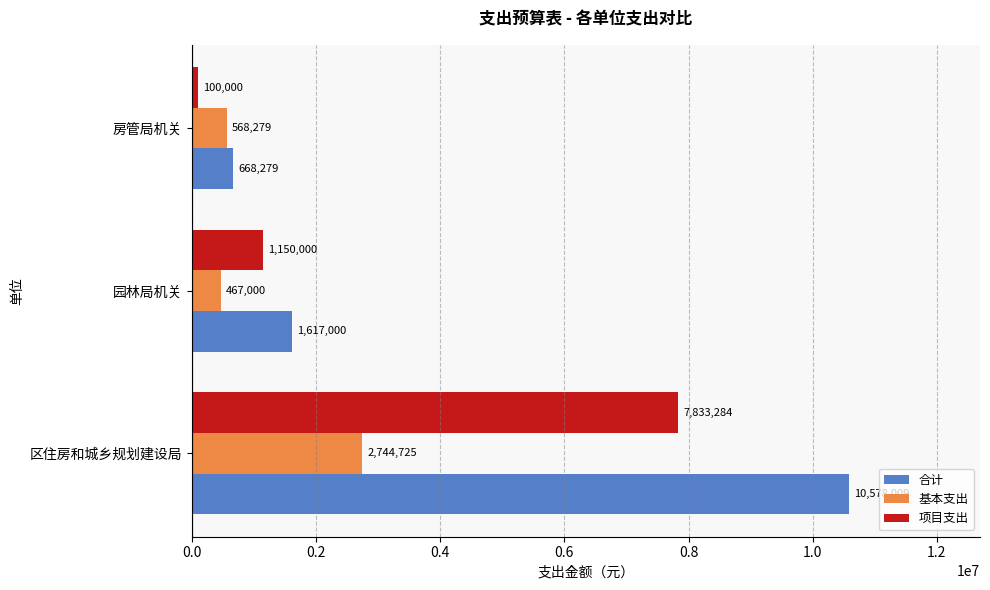

What is the lowest value of the 基本支出 series?

467000.0